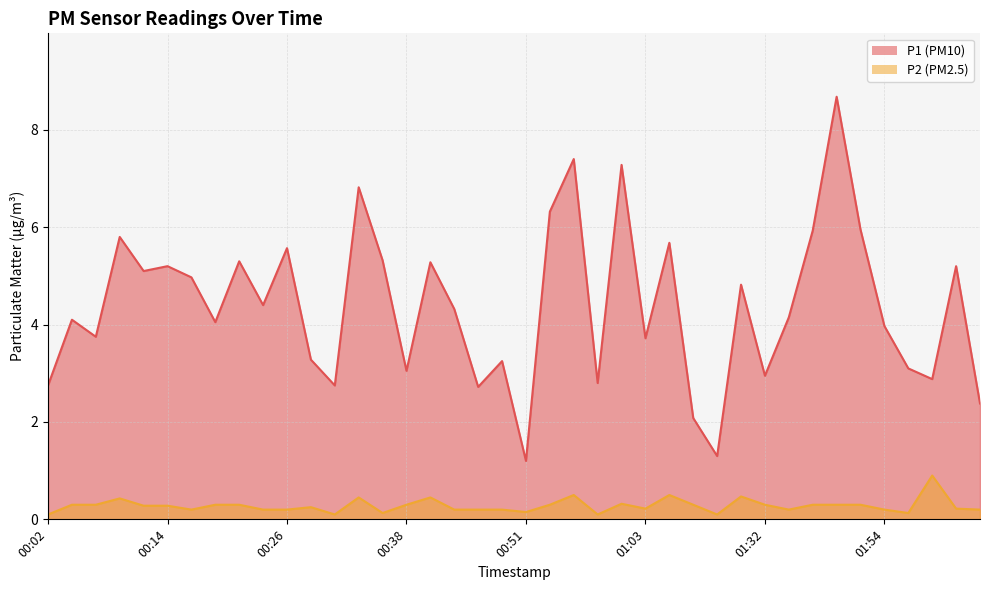

True or false: P2 has a value of 0.3 at 00:46.

False